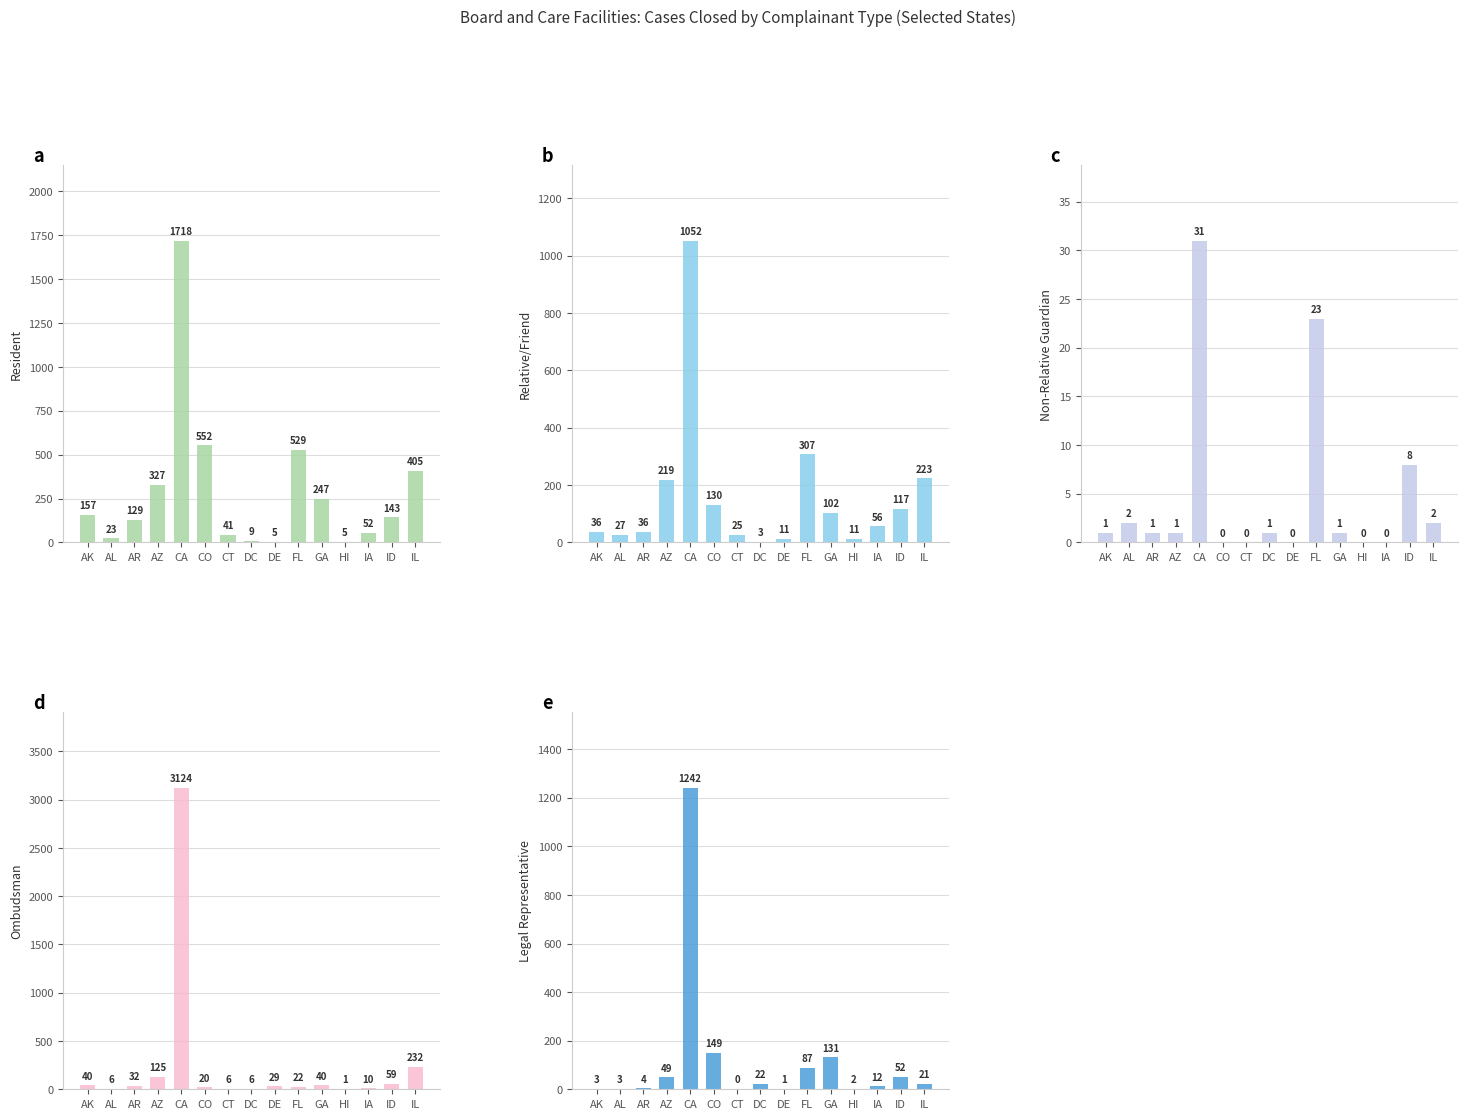

How many data points in Ombudsman are less than 29?

7